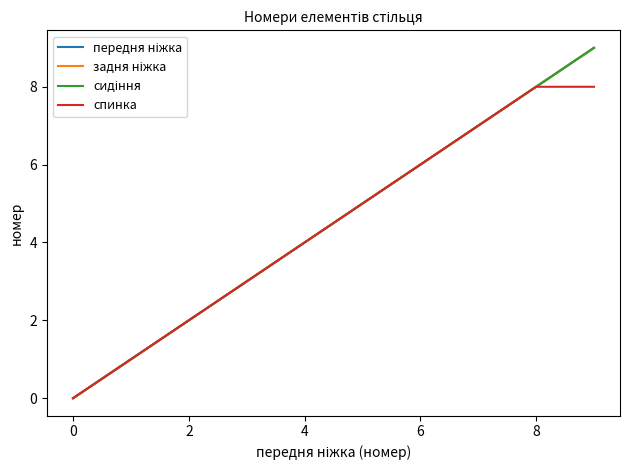

Does the chart display data point markers on the line(s)?

No